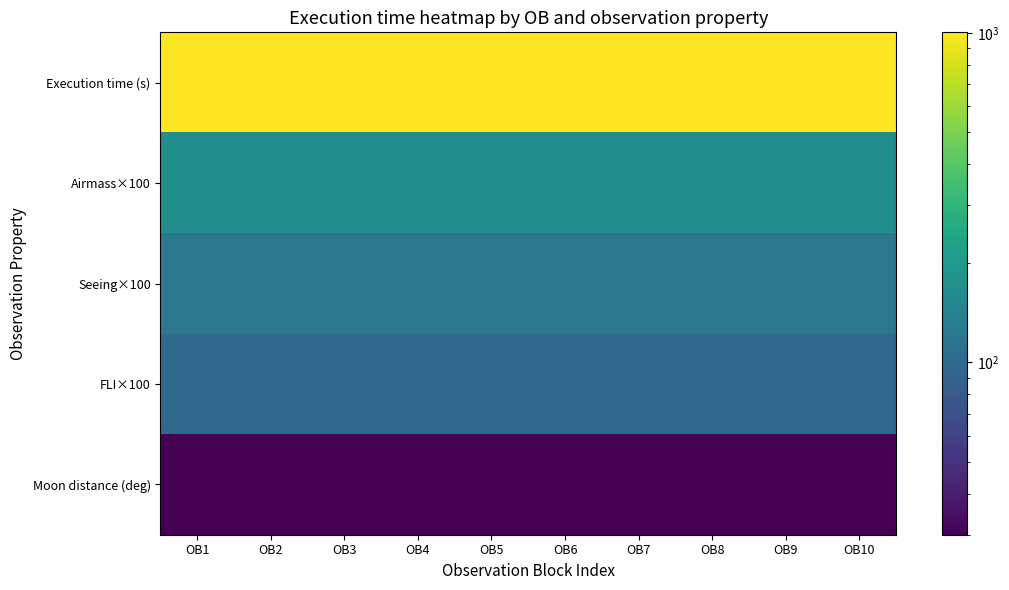

At OB9, list the series in order from smallest to largest.

Moon distance (deg), FLI×100, Seeing×100, Airmass×100, Execution time (s)